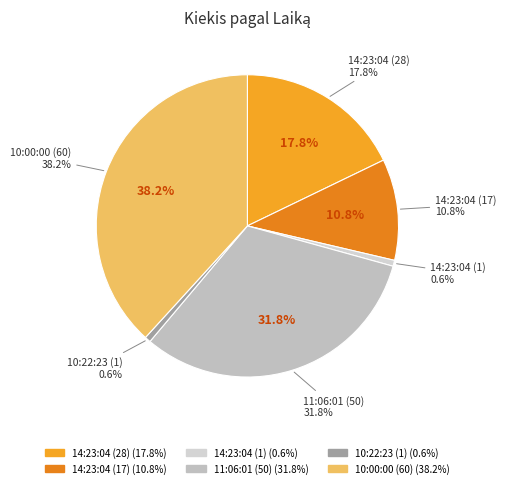

What percentage is the 14:23:04 (1) slice, to the nearest percent?

1%